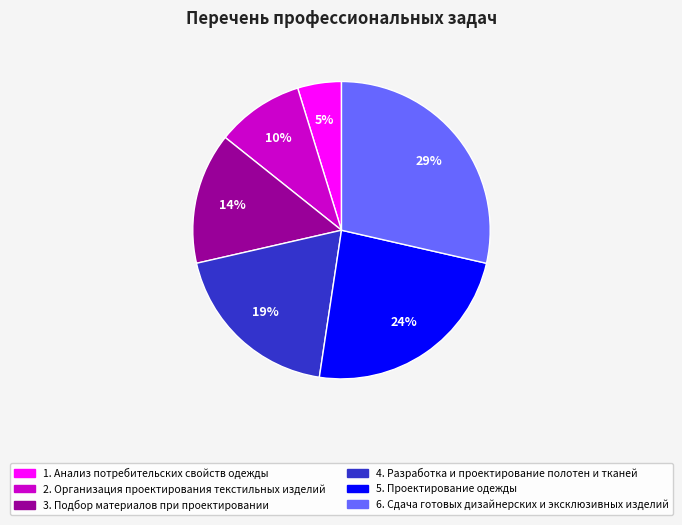

Is there any slice that represents more than half of the pie?

No